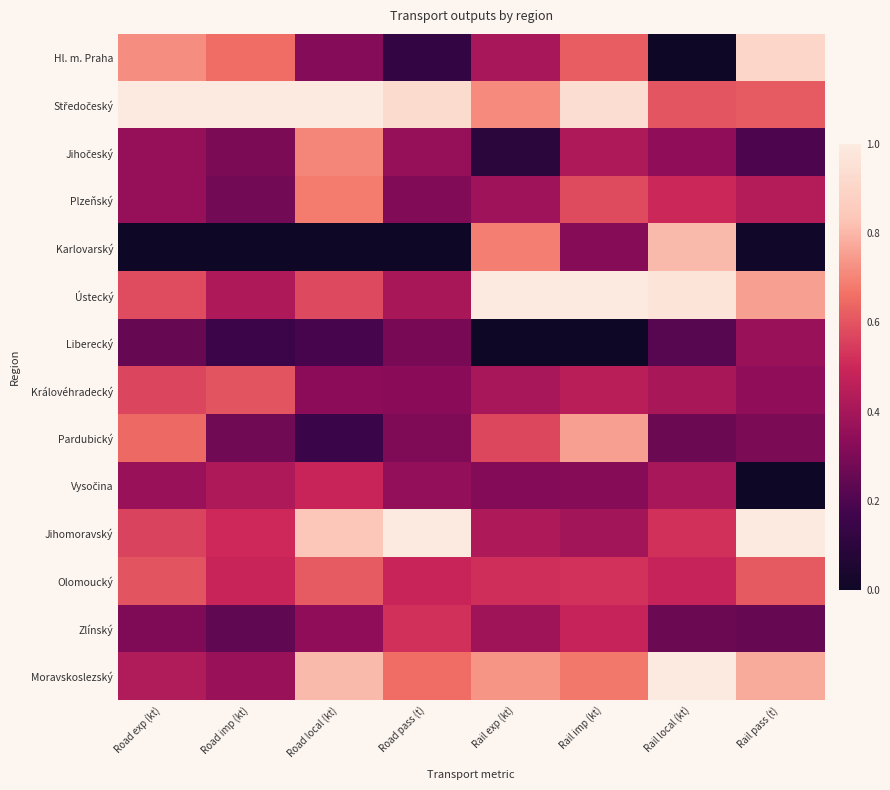

How many categories are shown in the chart?

8